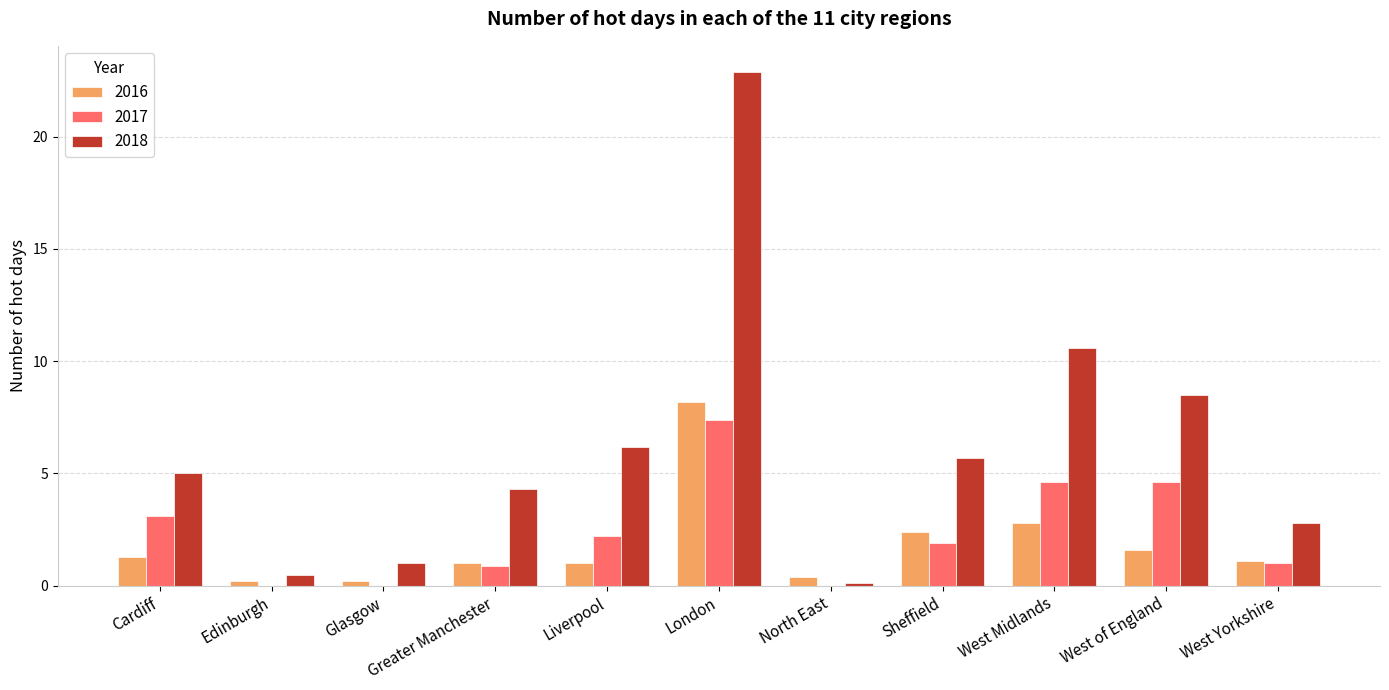

Which series has the largest total across all categories?

2018